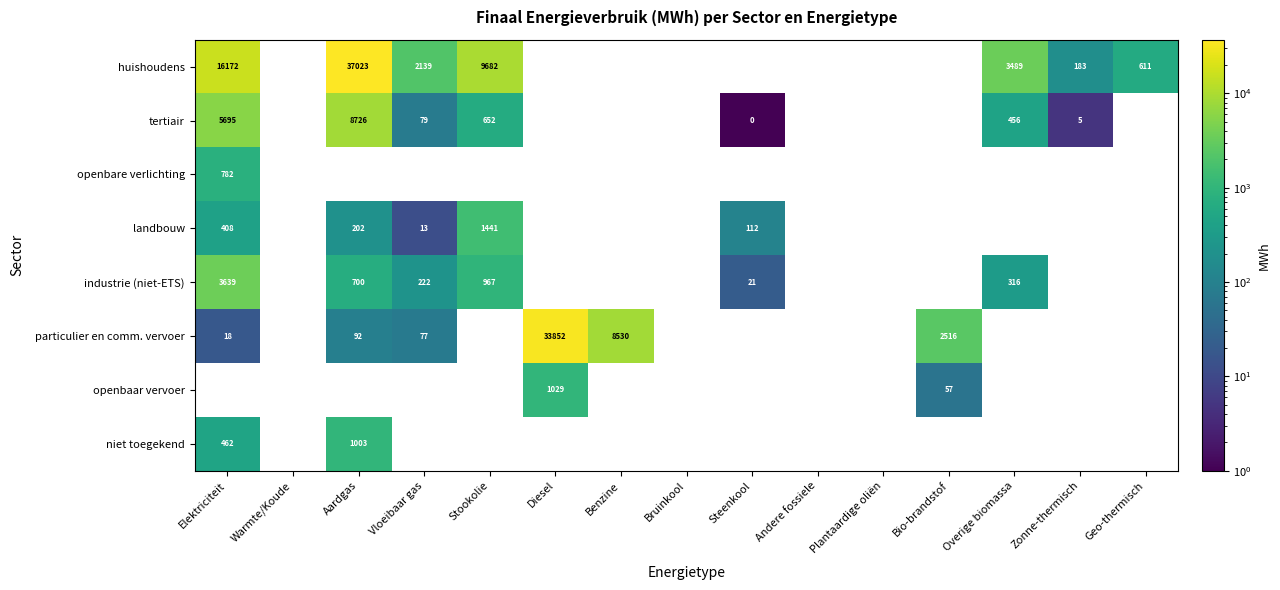

The landbouw series shows 615 at Elektriciteit. True or false?

False